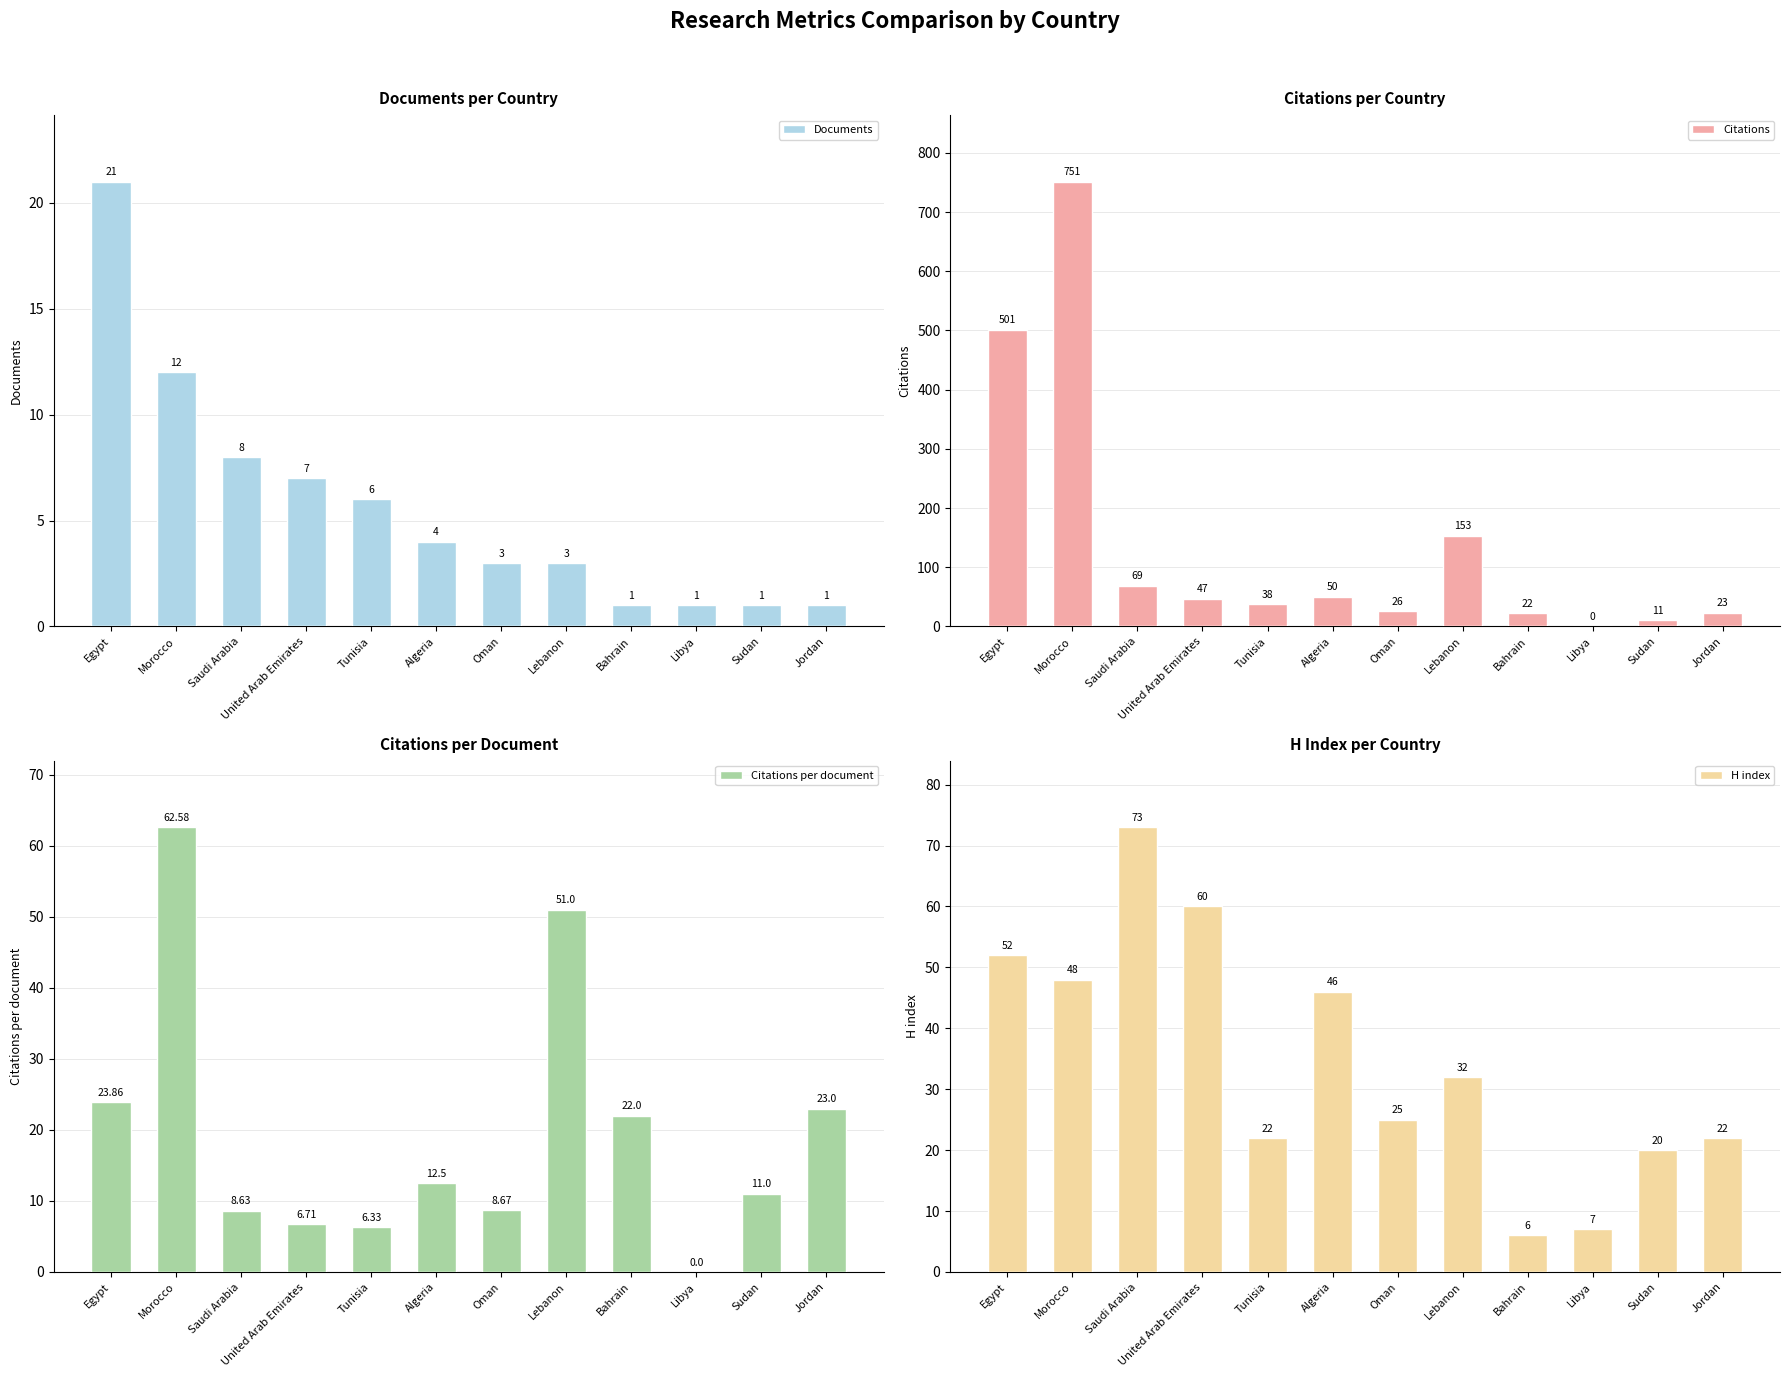

What are all the series names shown in the legend?

Documents, Citations, Citations per document, H index